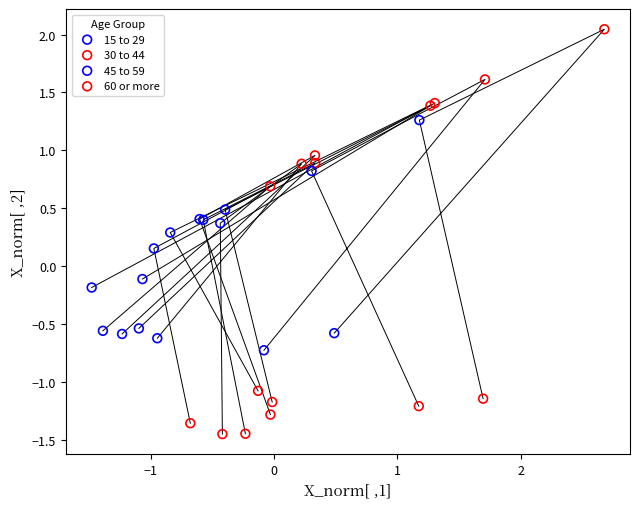

Which series reaches the minimum Y coordinate?

60 or more